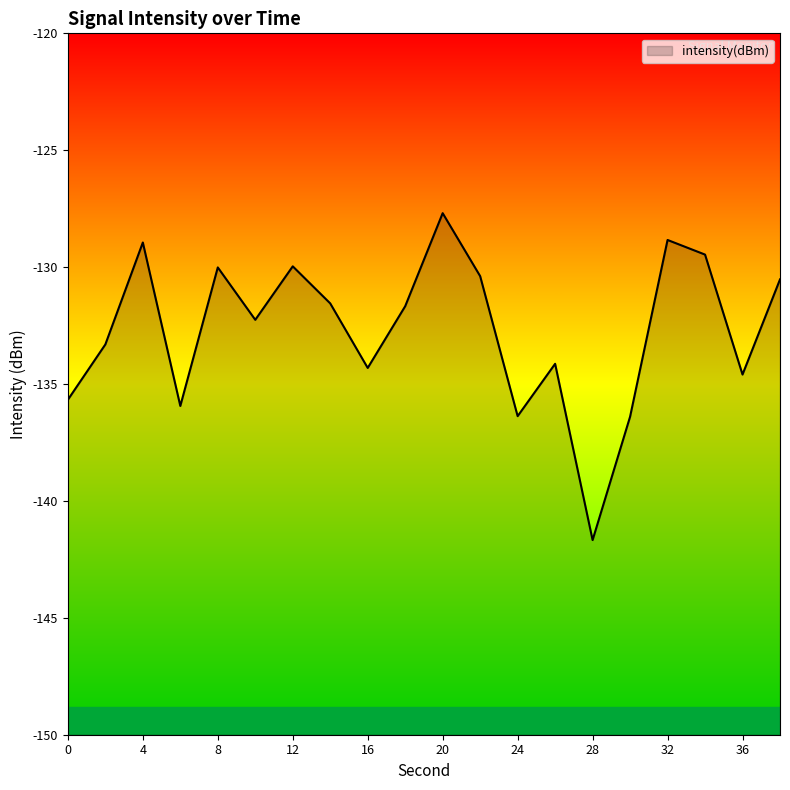

How many interior local valleys (lower than both neighbors) does the data have?

6